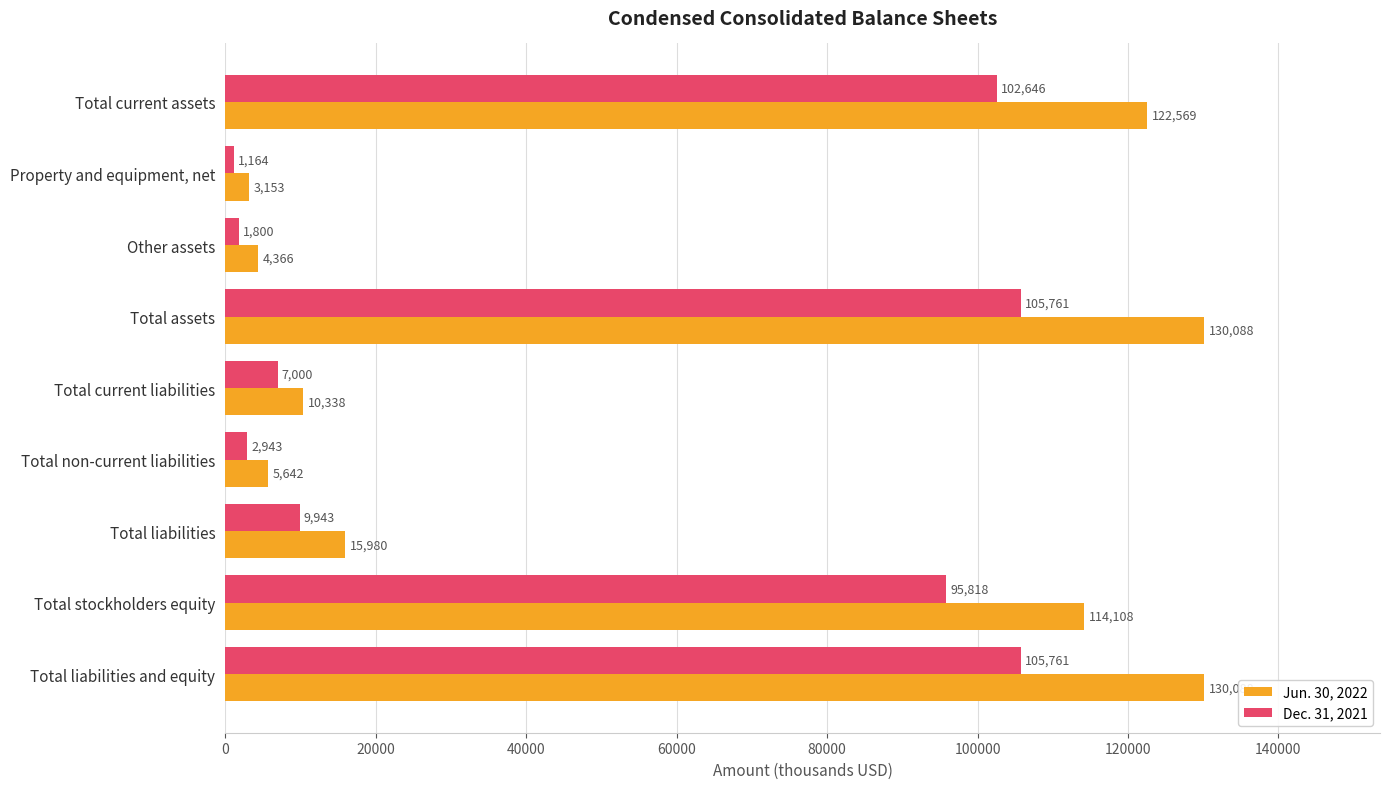

How many values in the Jun. 30, 2022 series are below 15980?

4